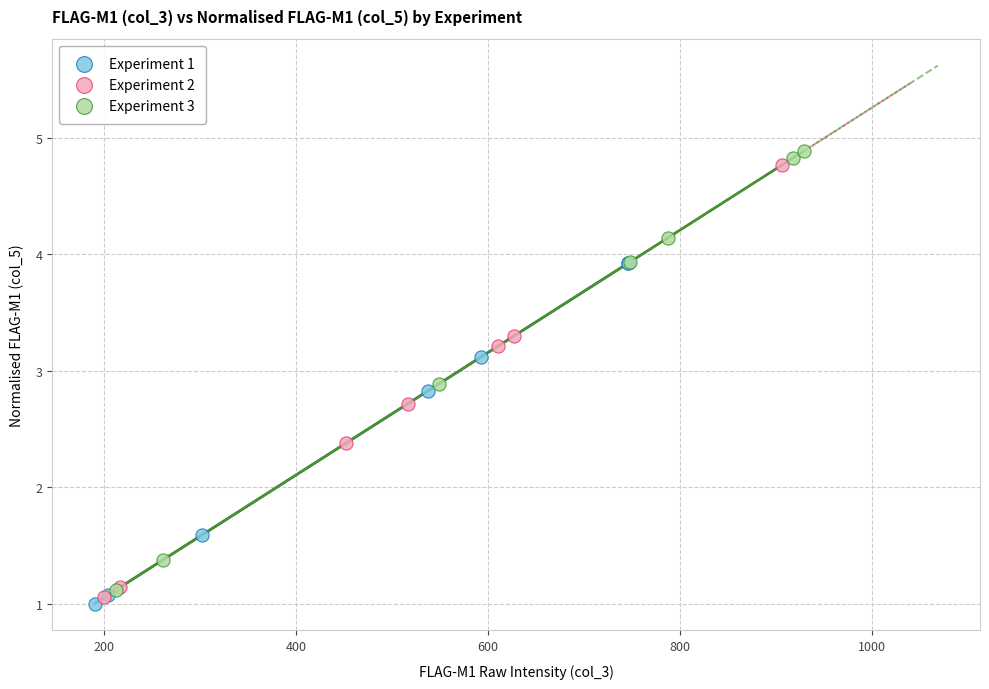

What are all the series names shown in the legend?

Experiment 1, Experiment 2, Experiment 3